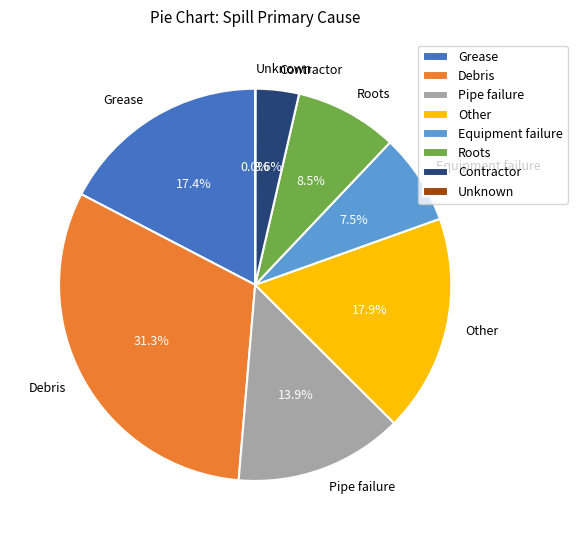

To the nearest percent, what is the combined percentage of Pipe failure and Roots?

22%